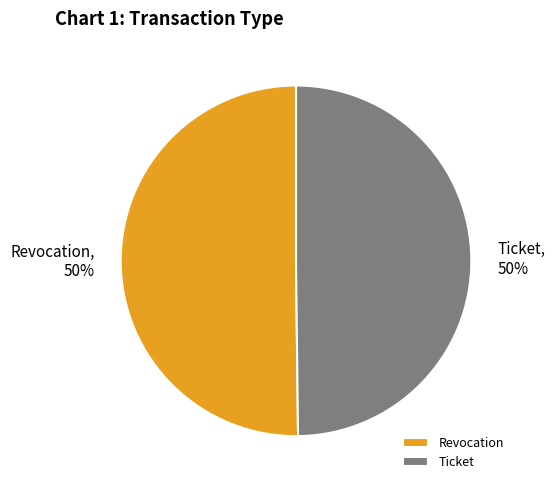

What is the ratio of the value at Ticket to the value at Revocation?

1.0